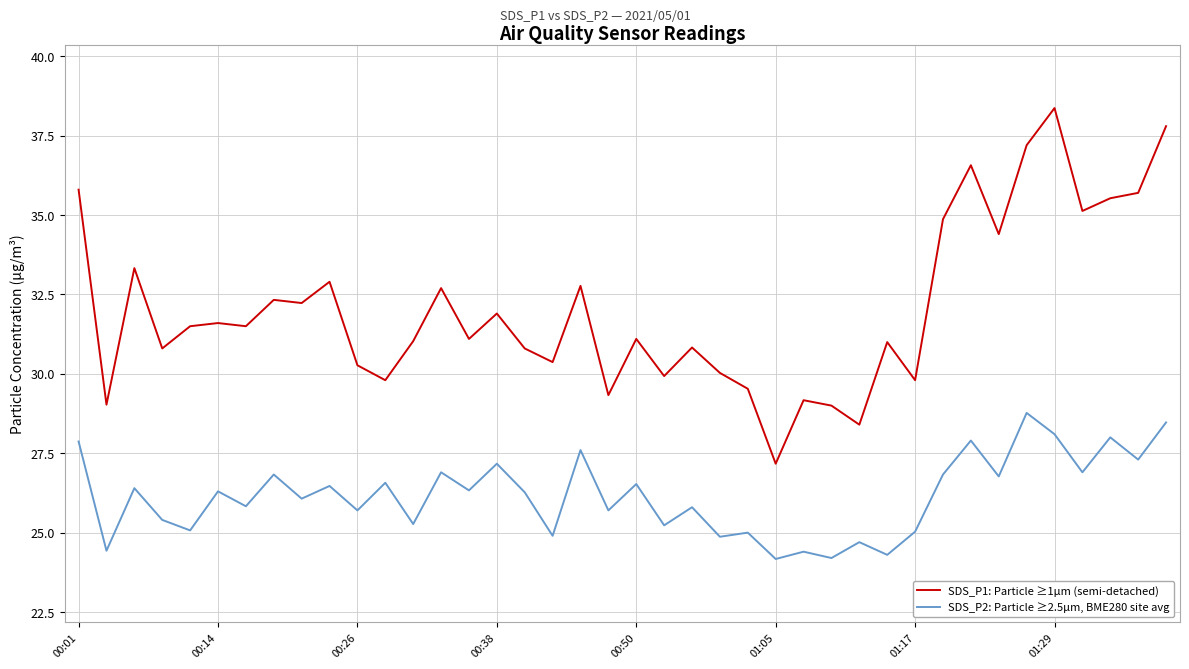

Which series has the largest range (max minus min)?

SDS_P1: Particle ≥1µm (semi-detached)